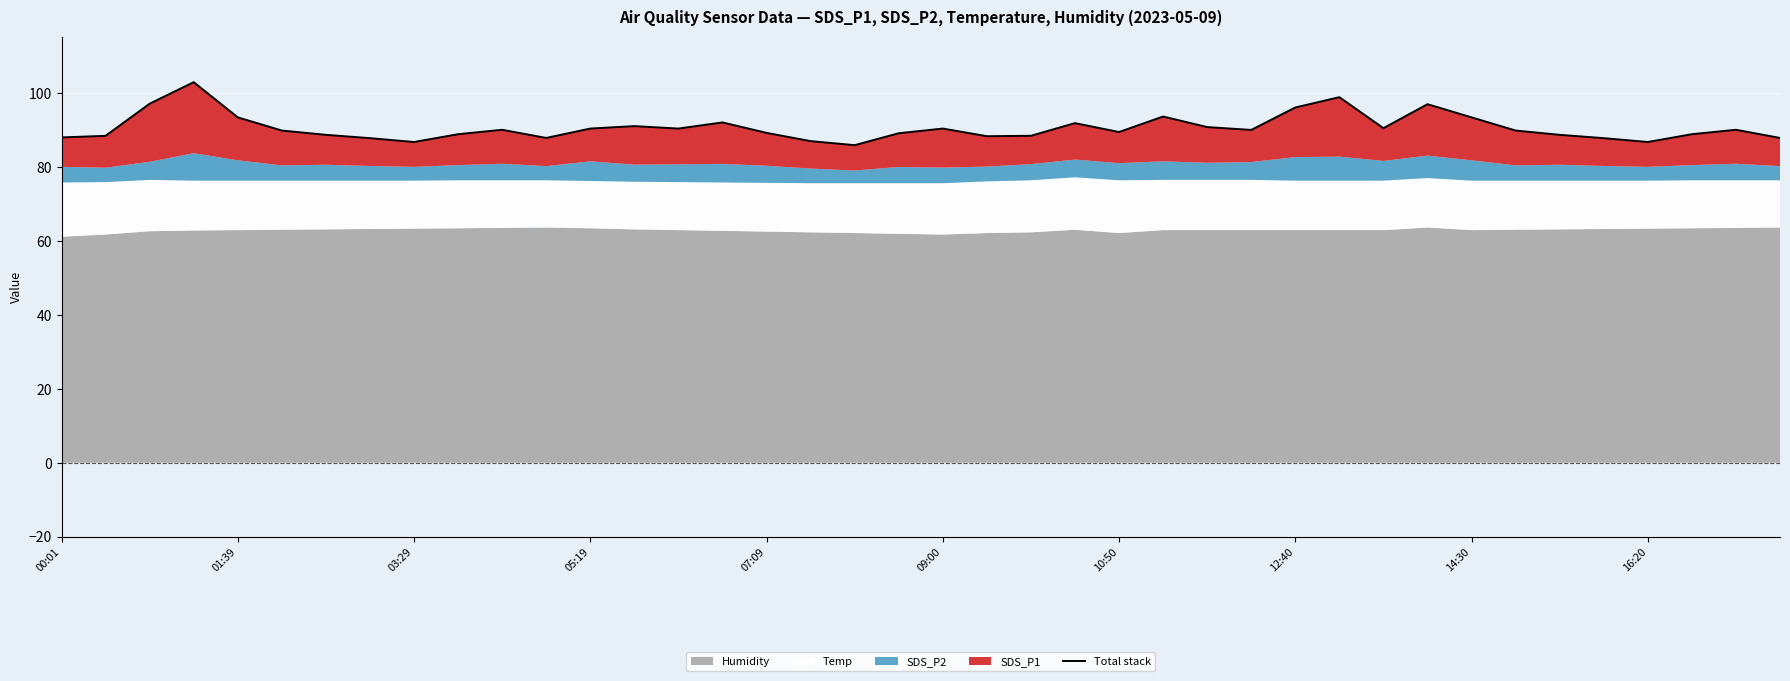

Does the chart display data point markers on the line(s)?

No